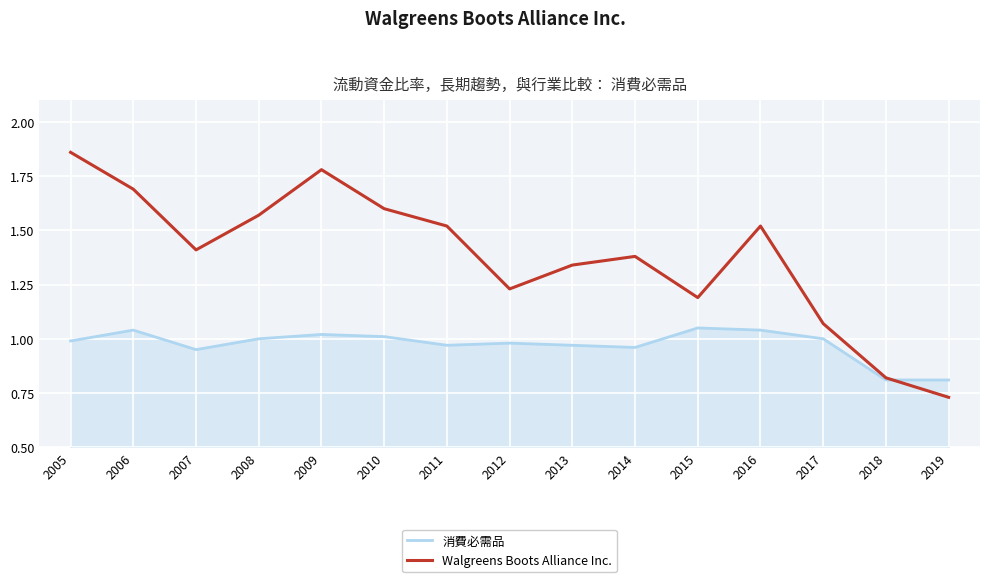

The Walgreens Boots Alliance Inc. series shows 2.5 at 2008. True or false?

False